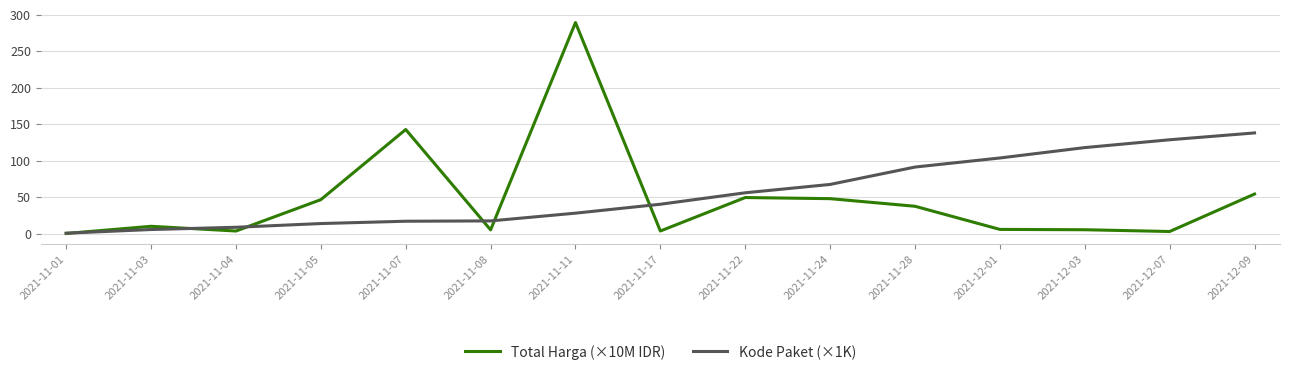

What is the spread (max minus min) of values at 2021-11-08?

12.3